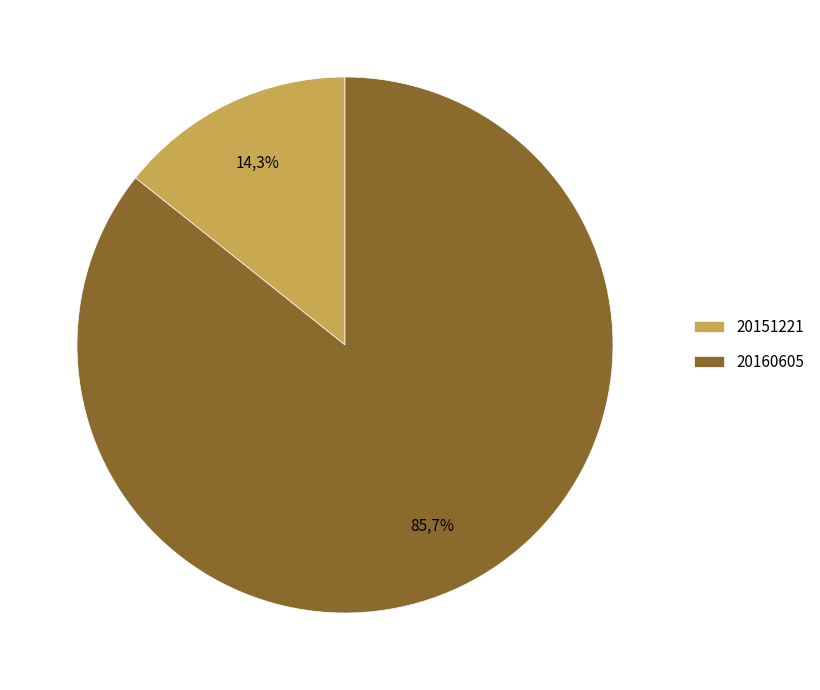

Is it true that 20151221 is 14% of the pie?

True